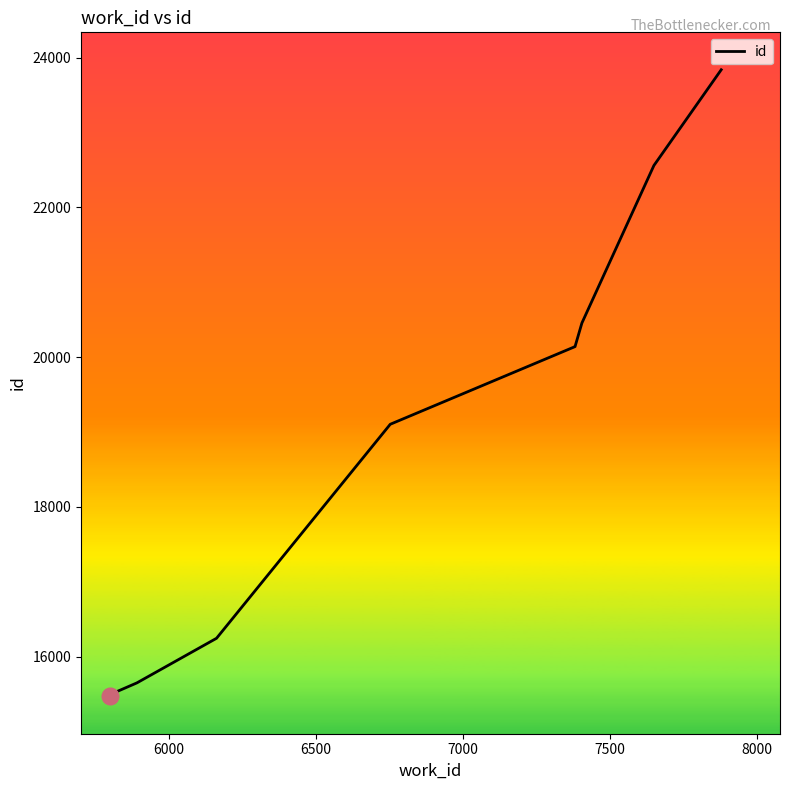

Is it true that the value at 7500 is 8739?

False